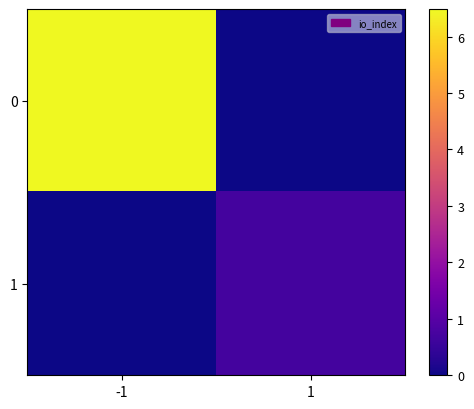

Rank the series by their maximum value, from highest to lowest.

0, 1